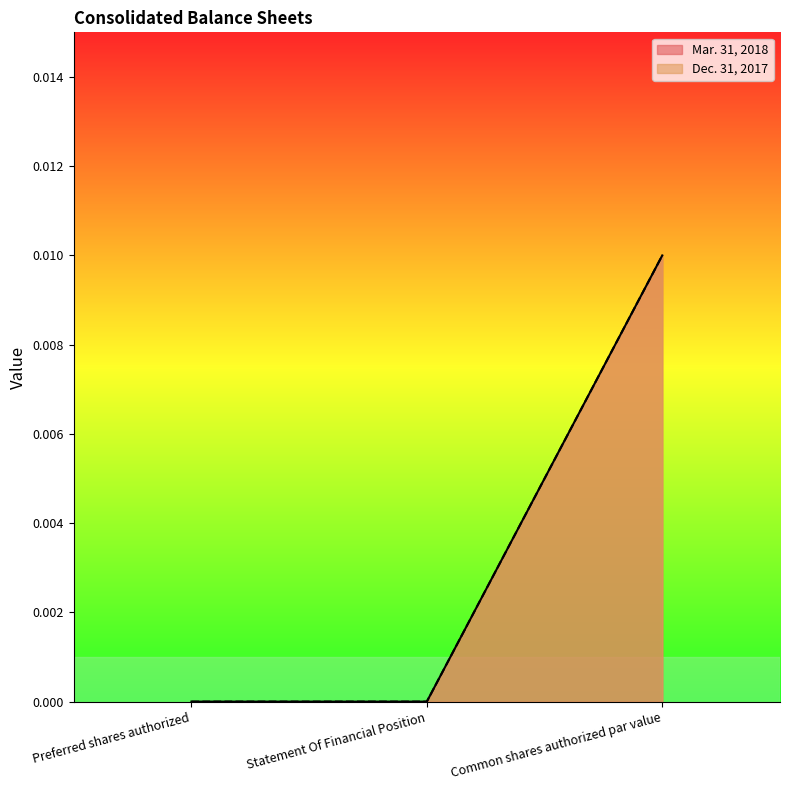

Rank the series by their maximum value, from lowest to highest.

Mar. 31, 2018, Dec. 31, 2017